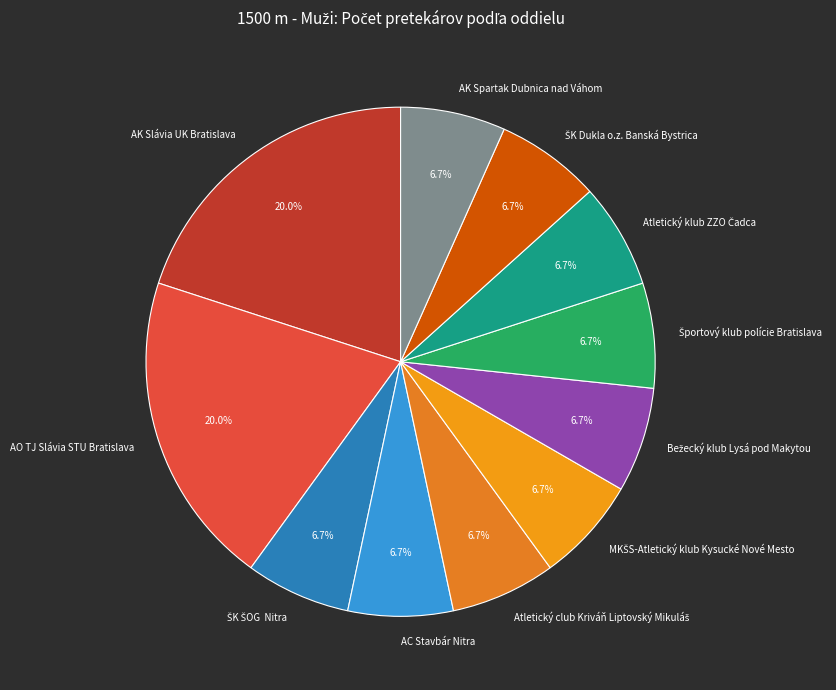

How many segments does this pie chart have?

11